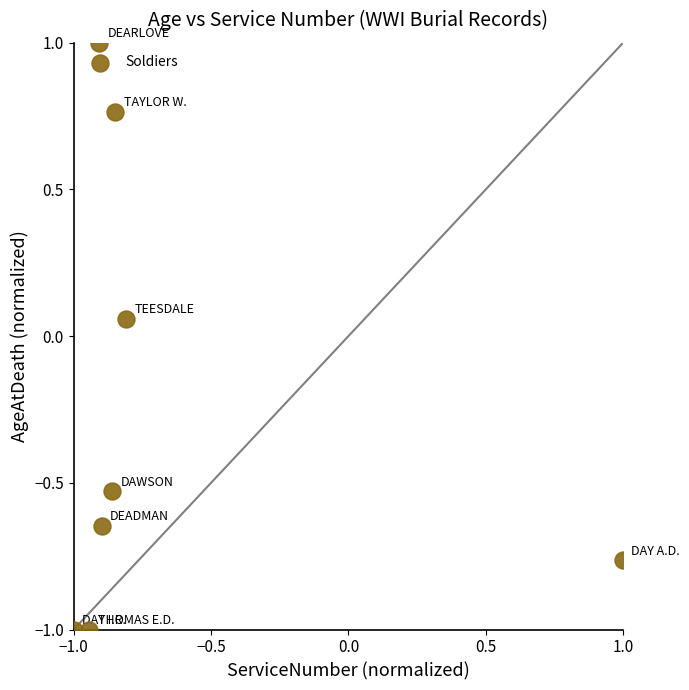

What is the range of X values (max minus min)?

2.0